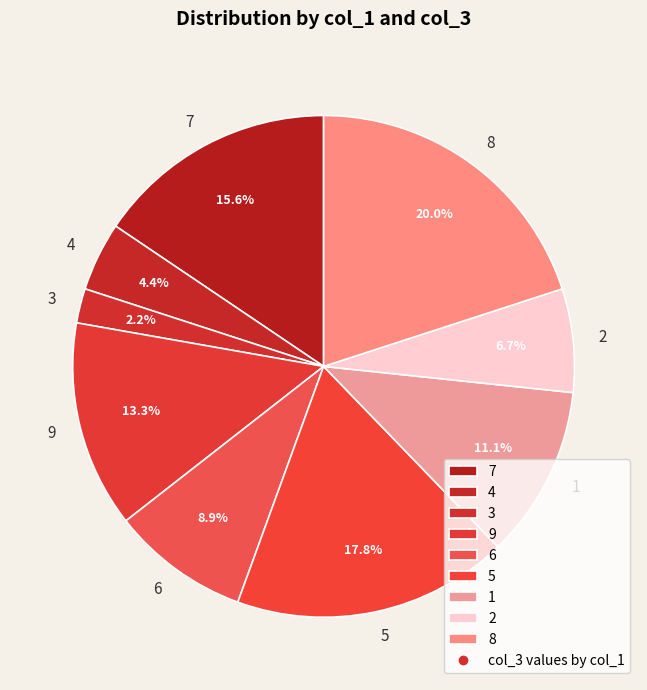

To the nearest percent, what is the difference between the 7 and 6 slice percentages?

7%